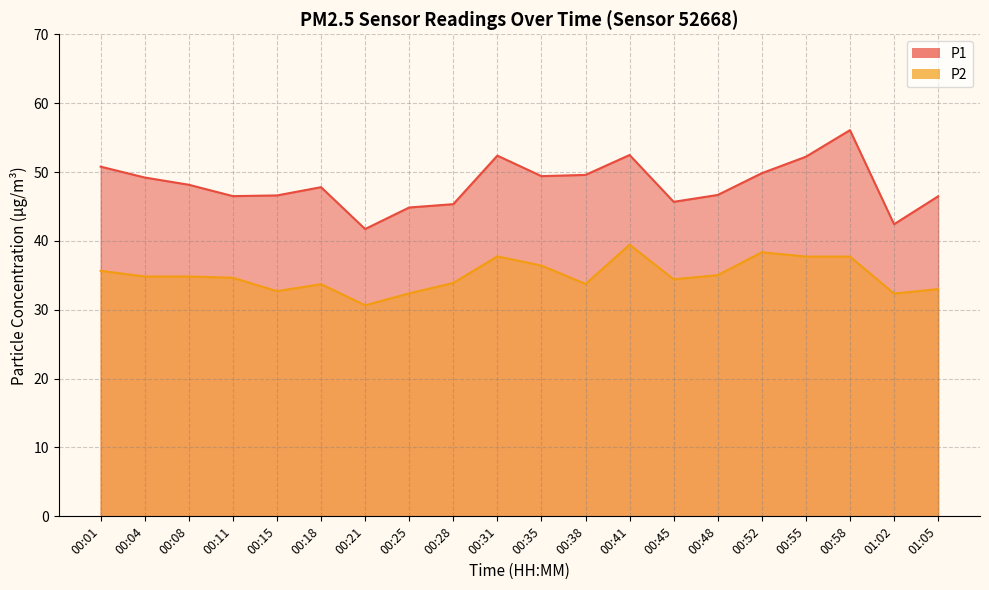

Which label corresponds to the smallest value in the chart?

00:21